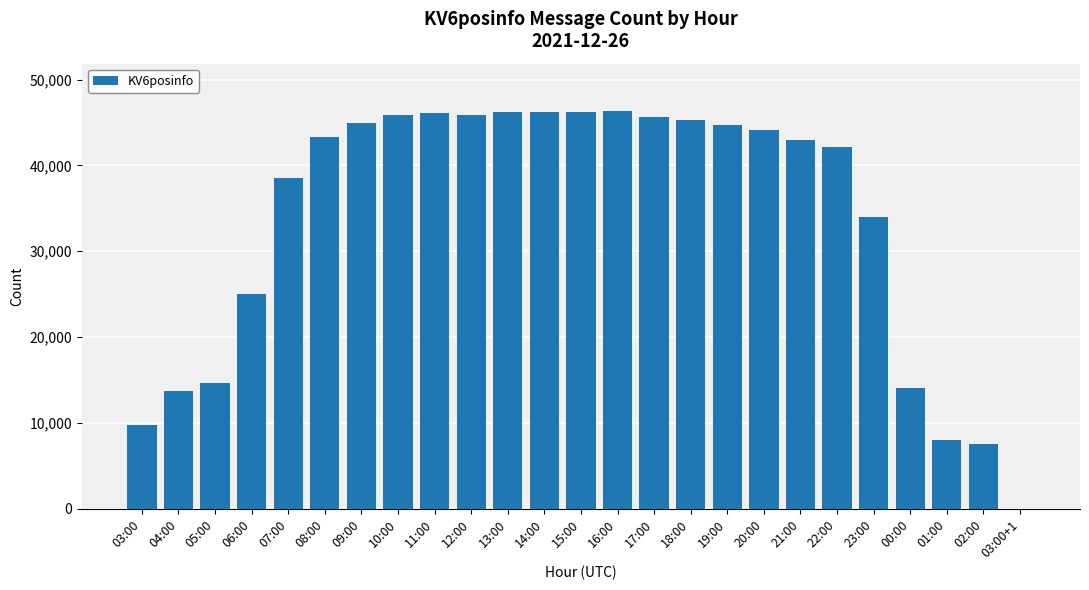

Are the bars horizontal?

No